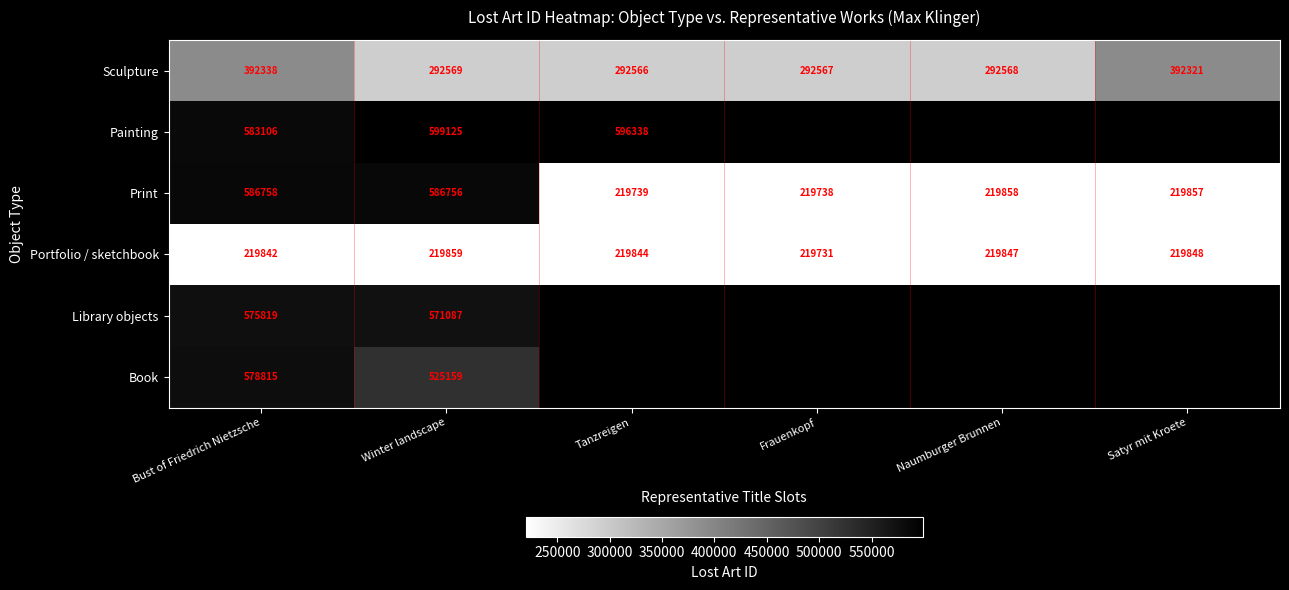

Rank the categories by Sculpture value from highest to lowest.

Bust of Friedrich Nietzsche, Satyr mit Kroete, Winter landscape, Naumburger Brunnen, Frauenkopf, Tanzreigen